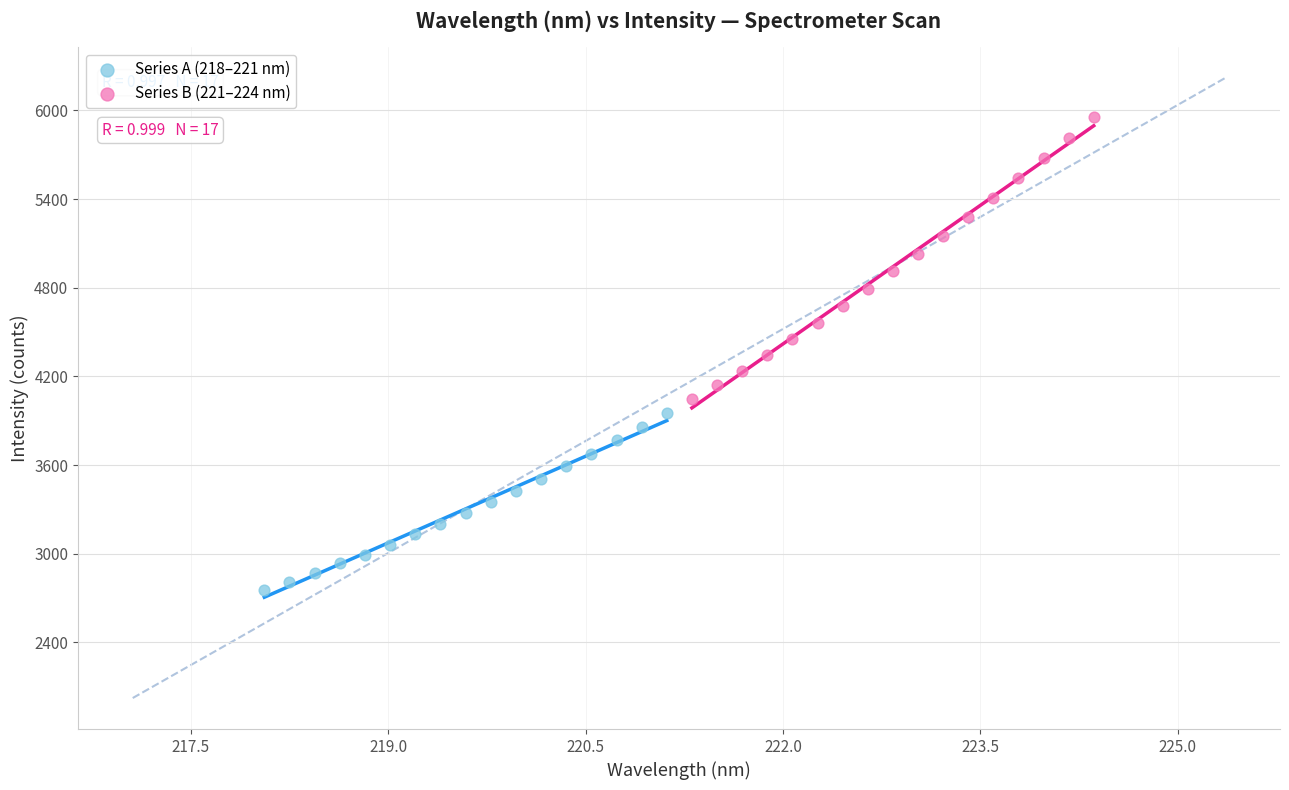

Which series contains the lowest Y value?

Series A (218–221 nm)